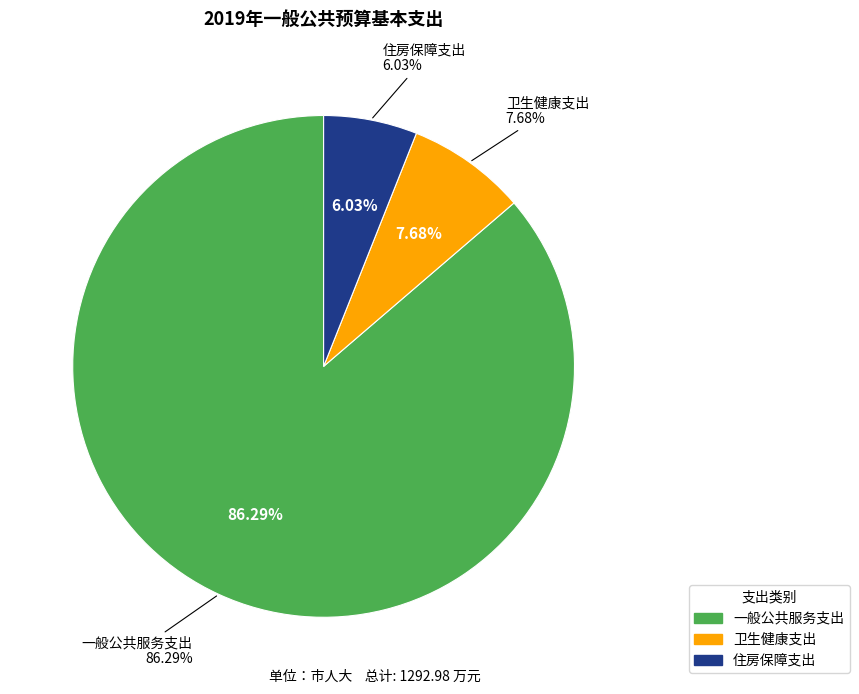

Between 住房保障支出 and 卫生健康支出, which is larger?

卫生健康支出